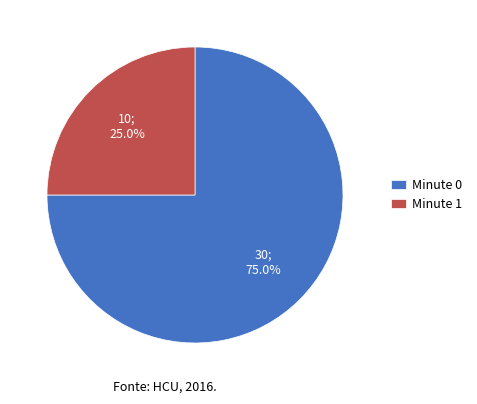

How many slices are in this pie chart?

2